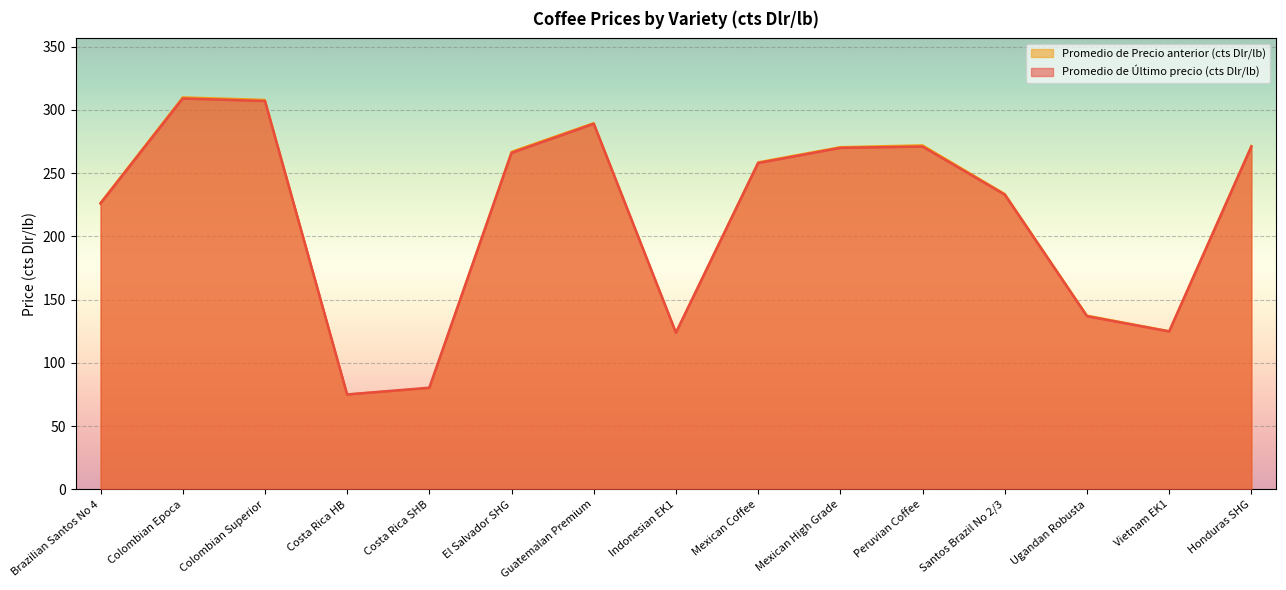

What is the difference between the Promedio de Precio anterior (cts Dlr/lb) values at El Salvador SHG and Costa Rica HB?

191.9